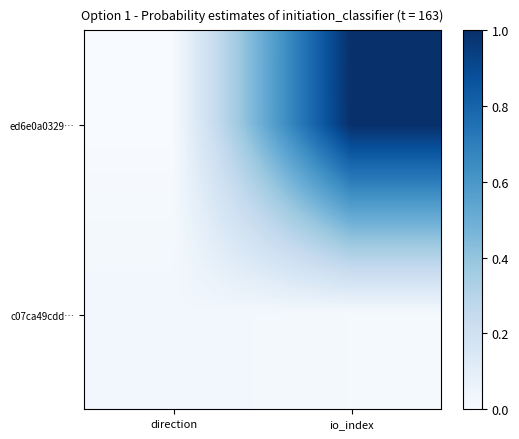

Reading left to right, transcribe all the data shown in this chart.

ed6e0a0329…: direction=0.0	io_index=1.0
c07ca49cdd…: direction=0.0	io_index=0.0